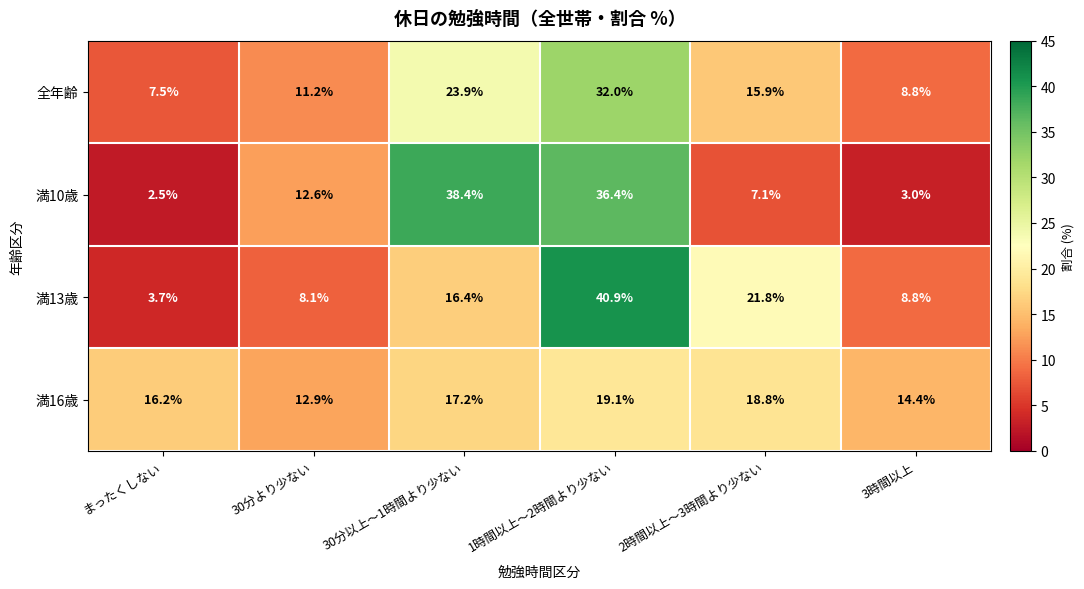

Which series has the largest range (max minus min)?

満13歳